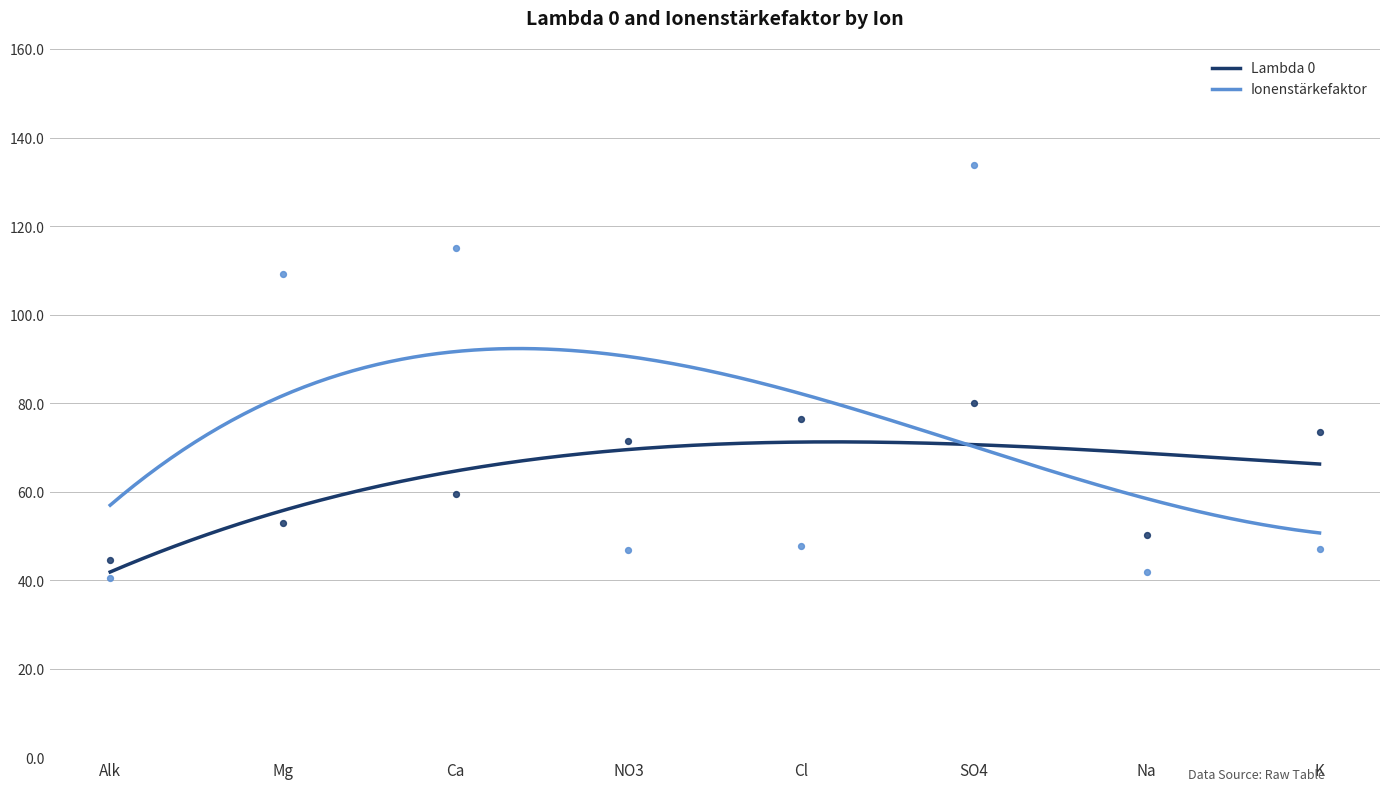

What is the total value across all series at SO4?

213.9